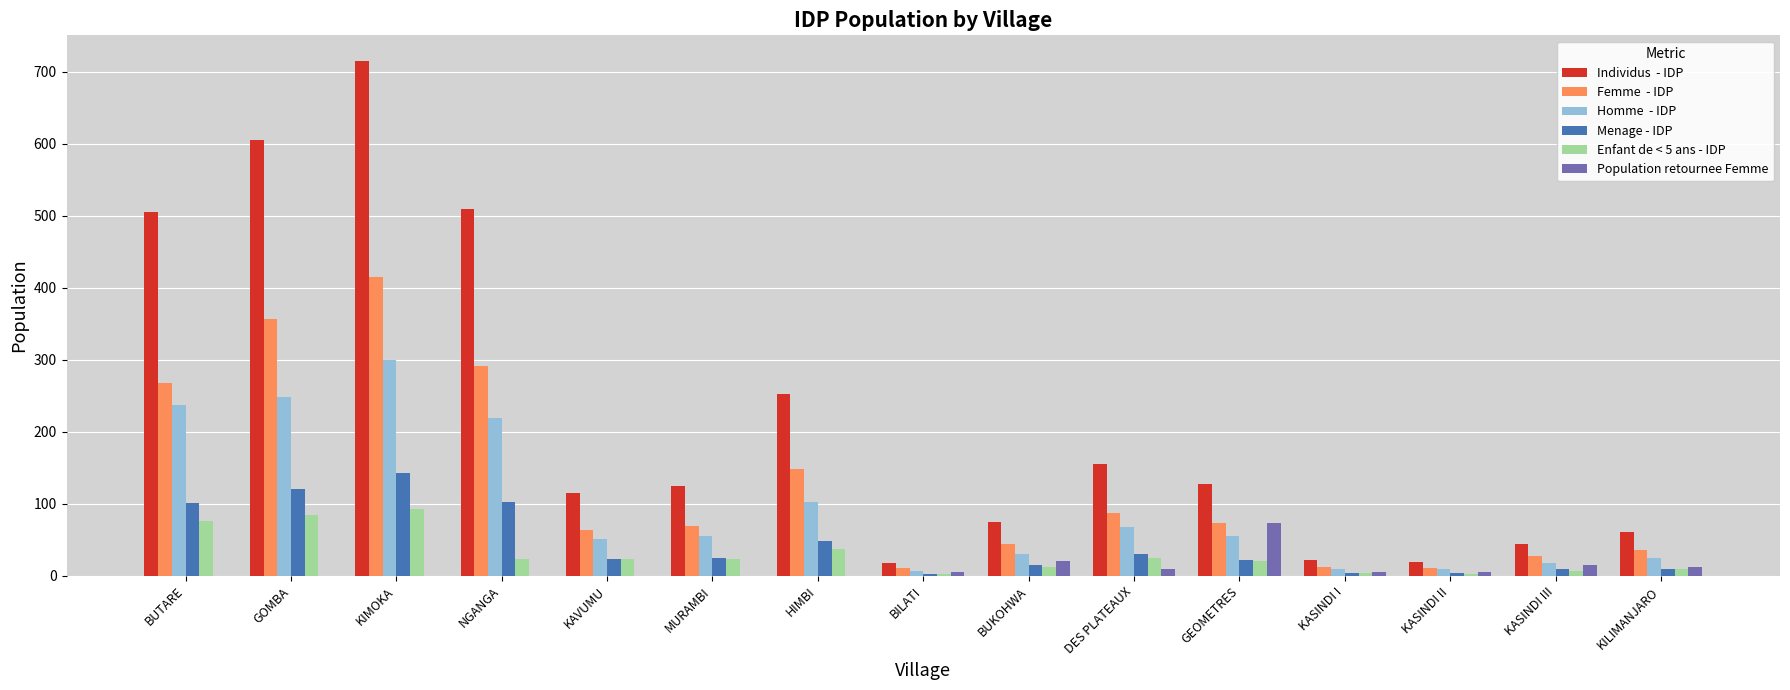

At which category does the chart reach its peak across all series?

KIMOKA